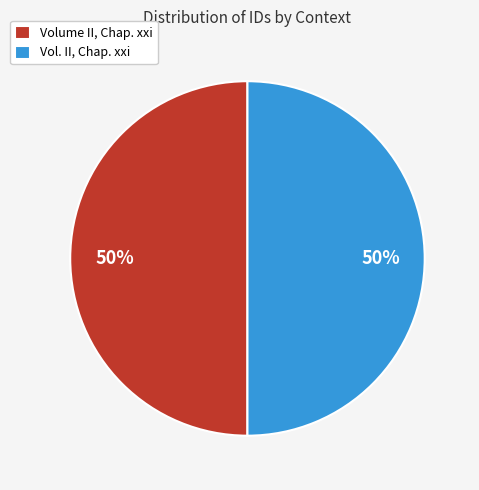

How many segments does this pie chart have?

2